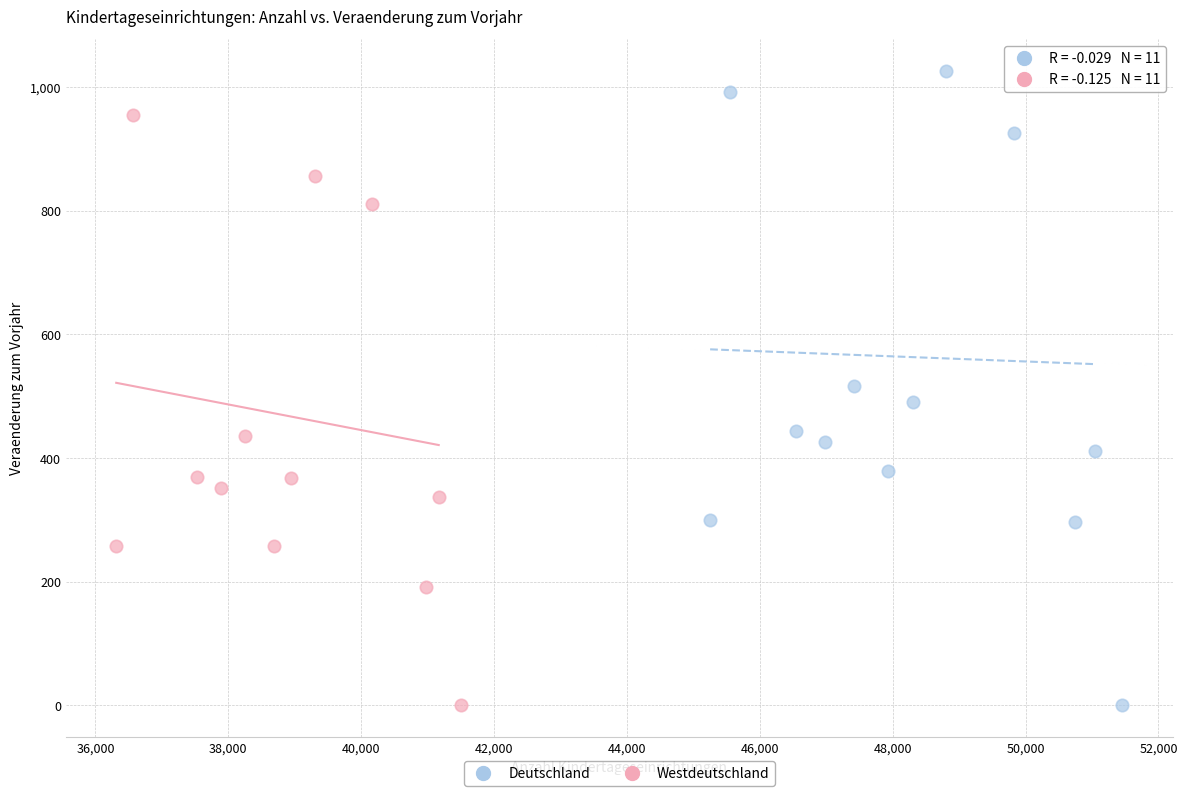

Which series contains the highest Y value?

Deutschland